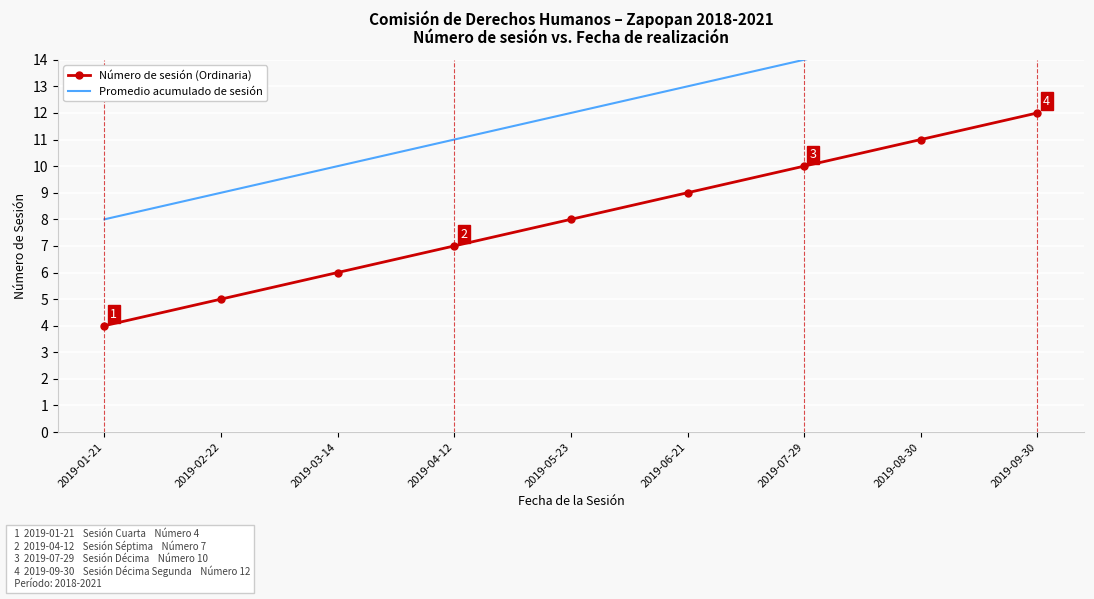

Which series changed the most between 2019-03-14 and 2019-05-23?

Número de sesión (Ordinaria)